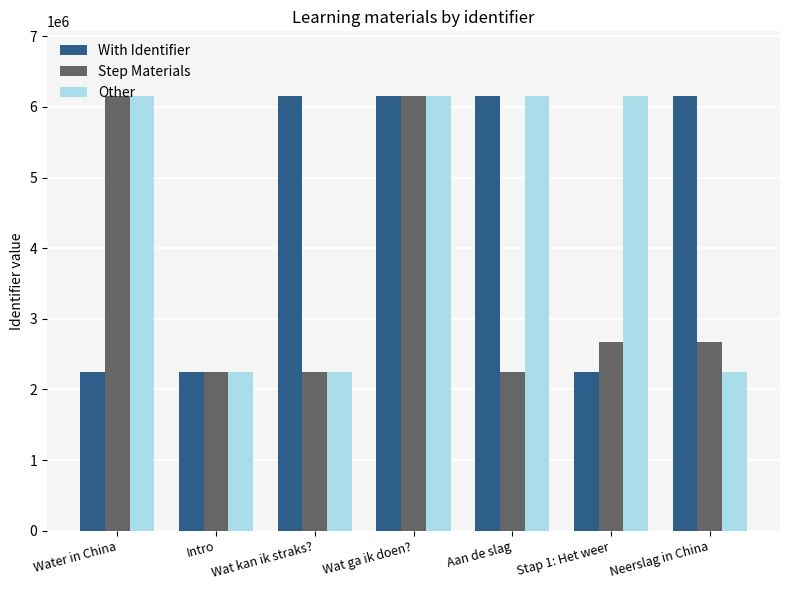

How many data points does each series have?

7